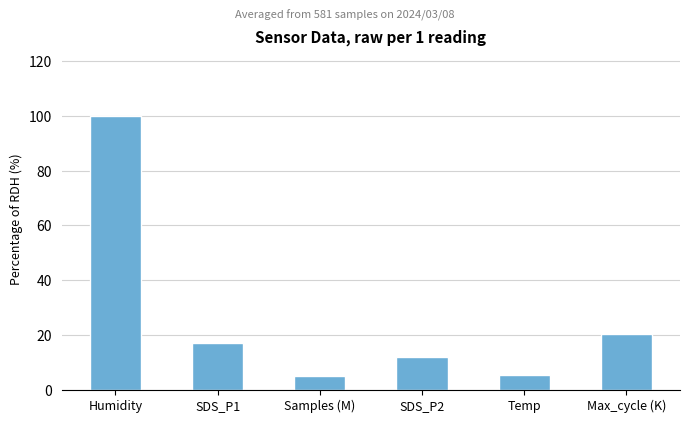

How many bars are there in total?

6